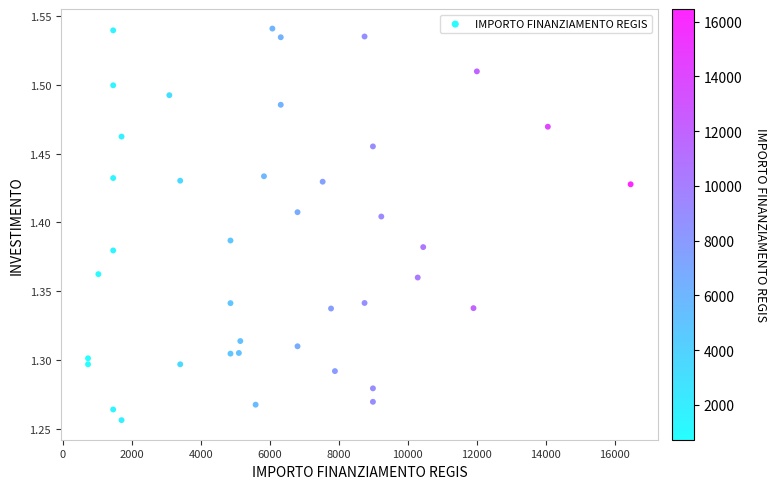

What is the range of Y values (max minus min)?

0.3